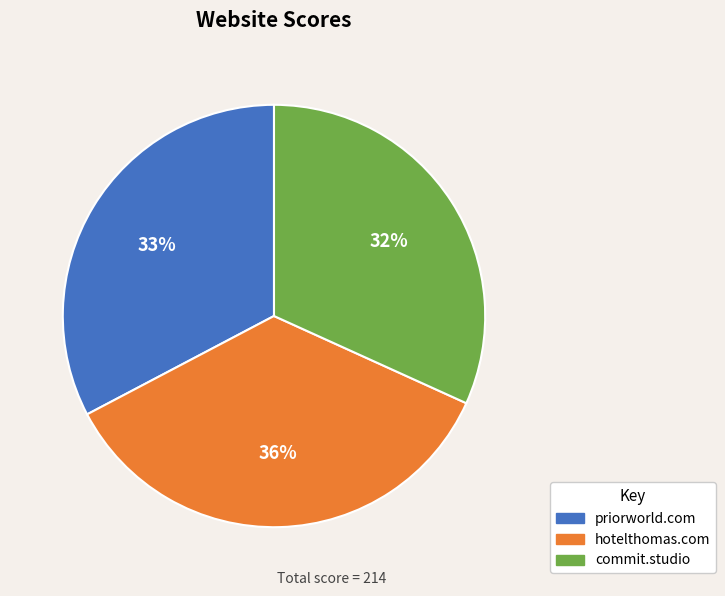

Which slice is the smallest?

commit.studio